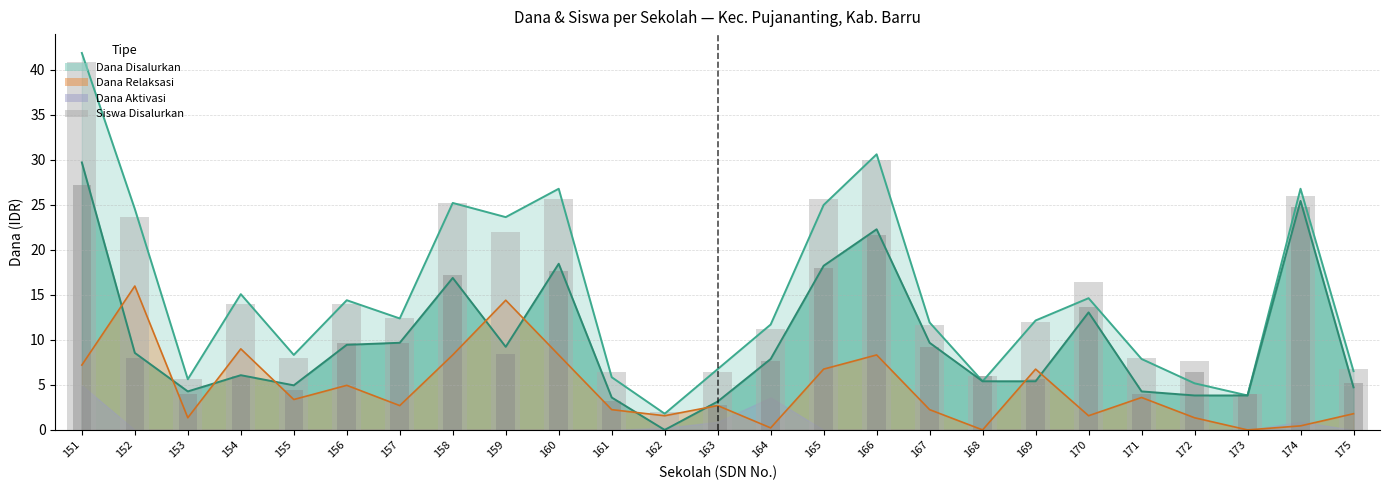

How many bars are there in total?

50